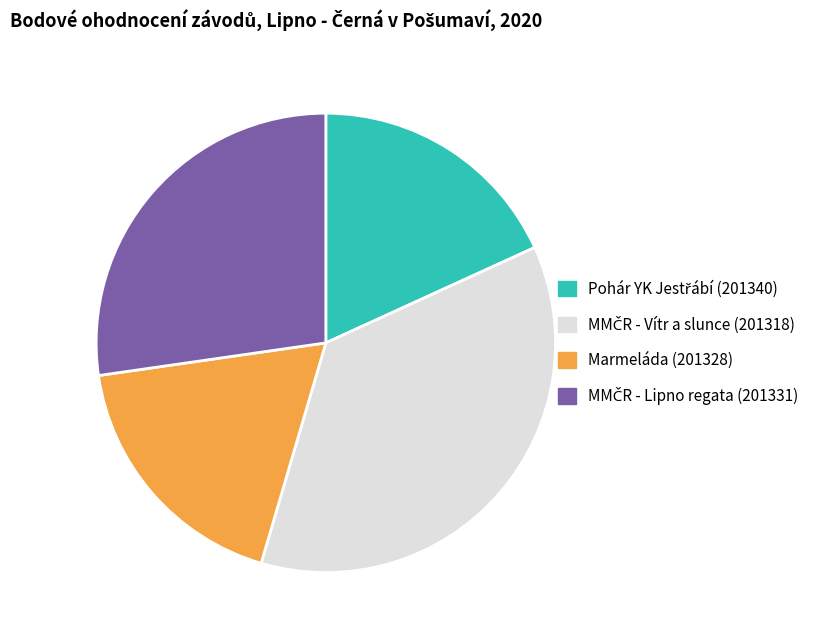

True or false: Marmeláda (201328) accounts for 18% of the total.

True